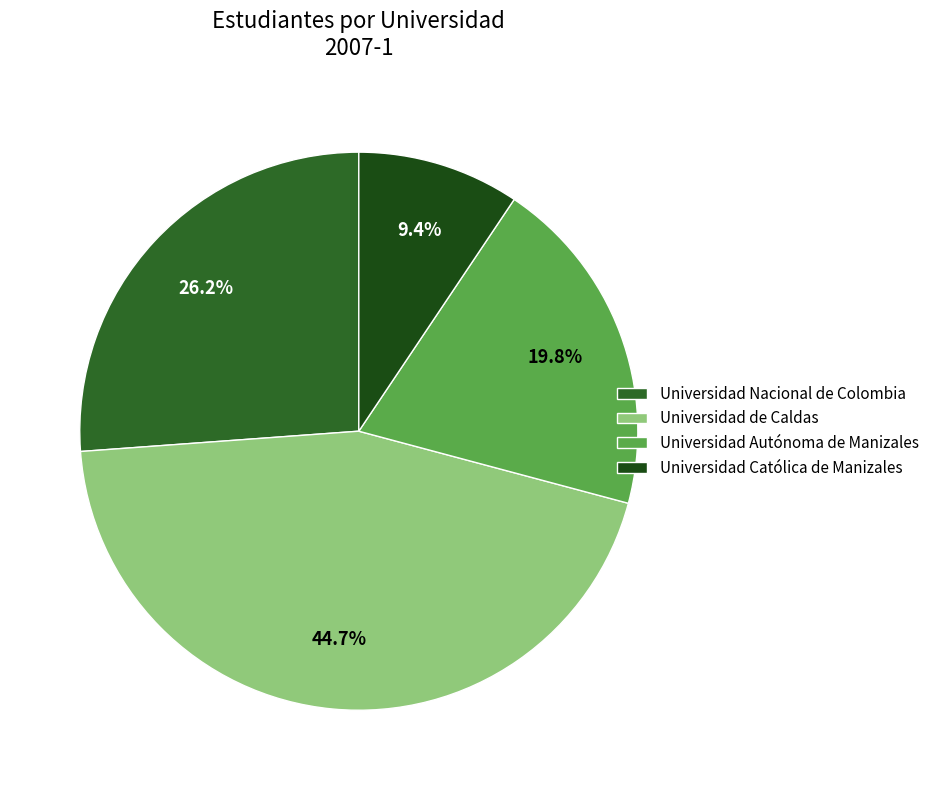

Count the number of slices in the pie.

4